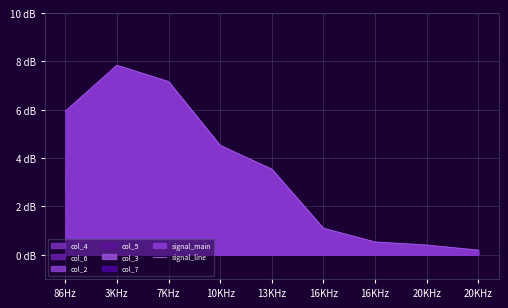

What is the smallest value displayed?

0.2